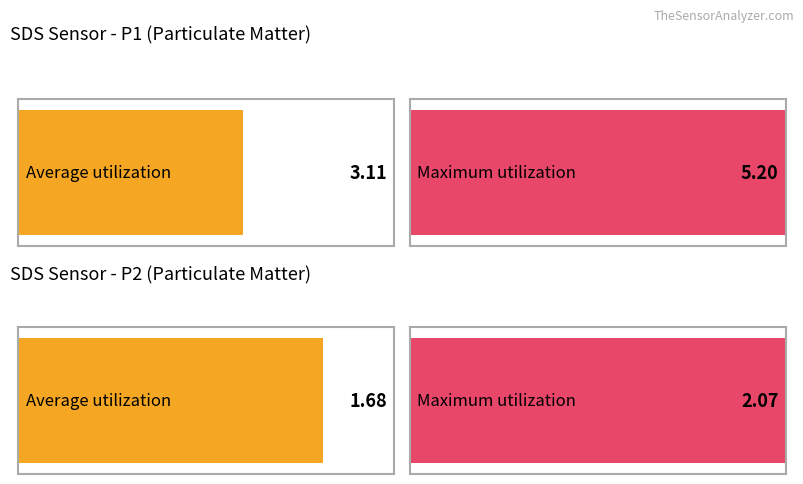

Which series has the largest range (max minus min)?

SDS_P1